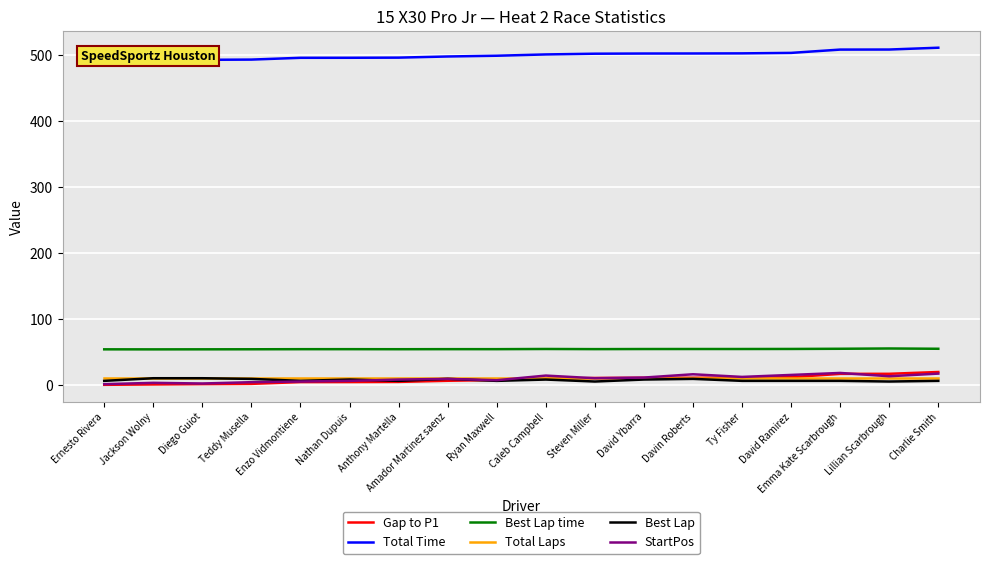

Rank the series at Ryan Maxwell from highest to lowest value.

Total Time, Best Lap time, Total Laps, Gap to P1, StartPos, Best Lap